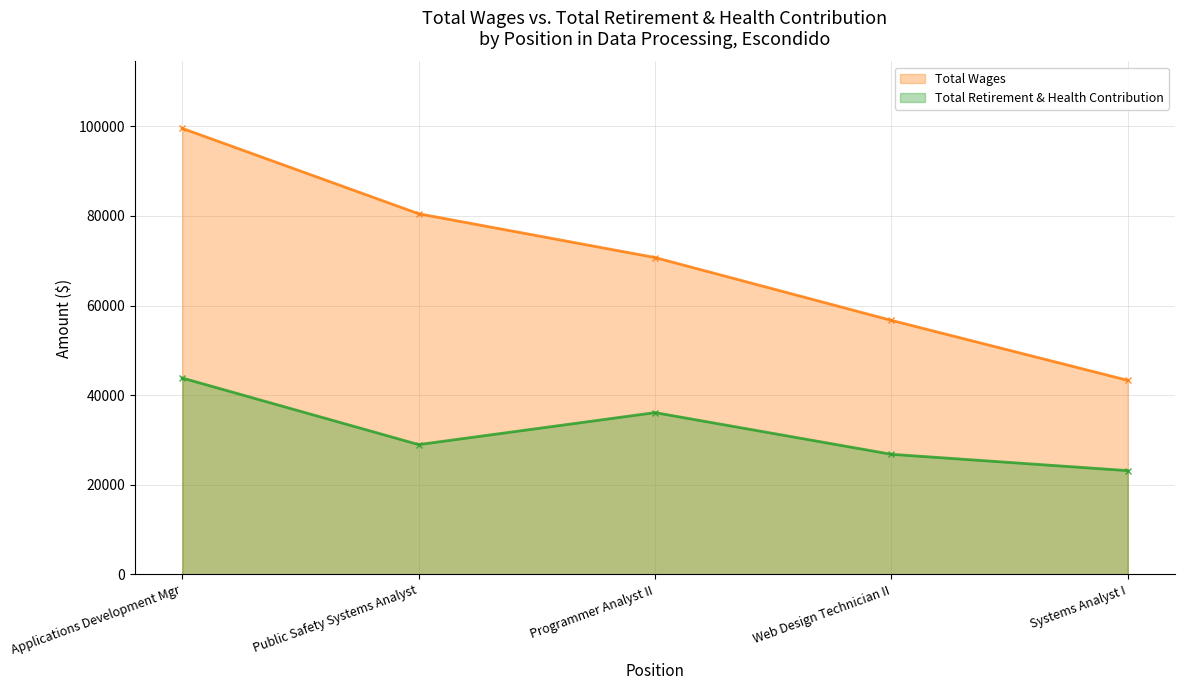

True or false: Total Retirement & Health Contribution and Total Wages cross at least once.

False